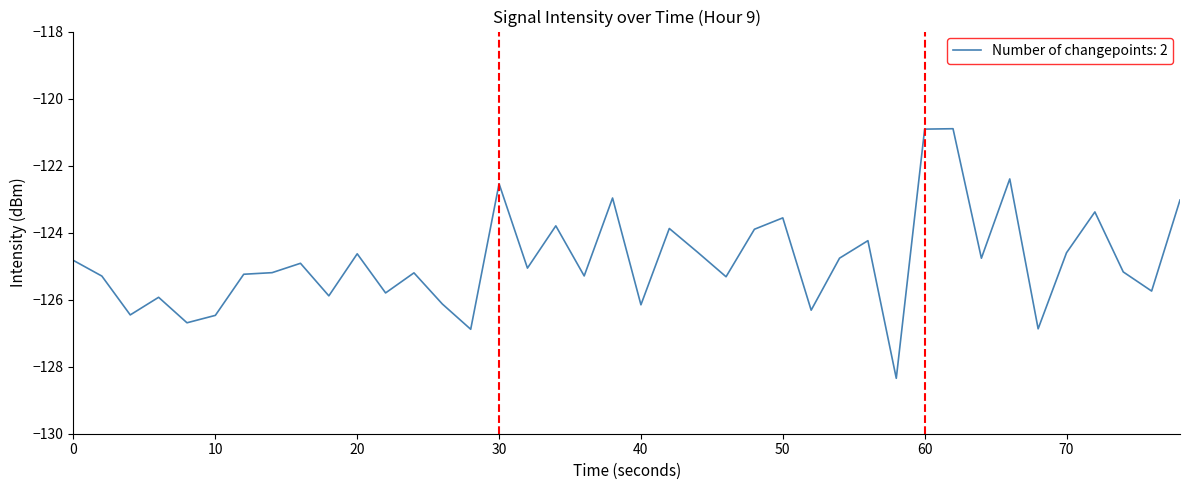

What is the smallest value displayed?

-128.3